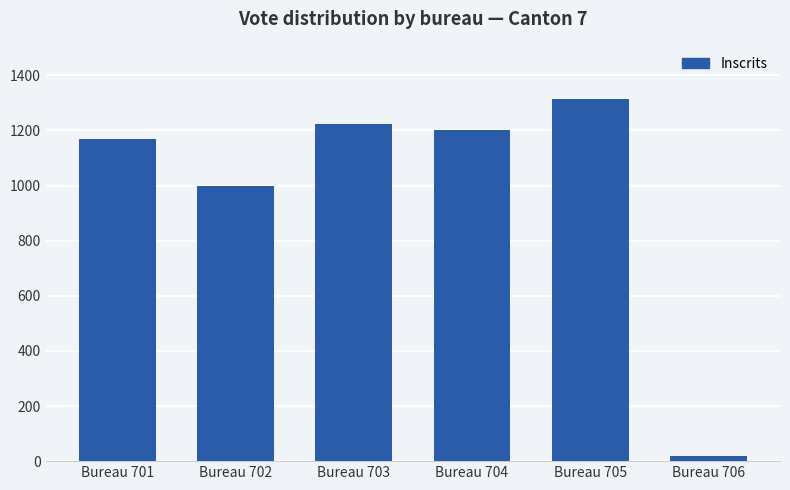

Rank the categories by value from lowest to highest.

Bureau 706, Bureau 702, Bureau 701, Bureau 704, Bureau 703, Bureau 705